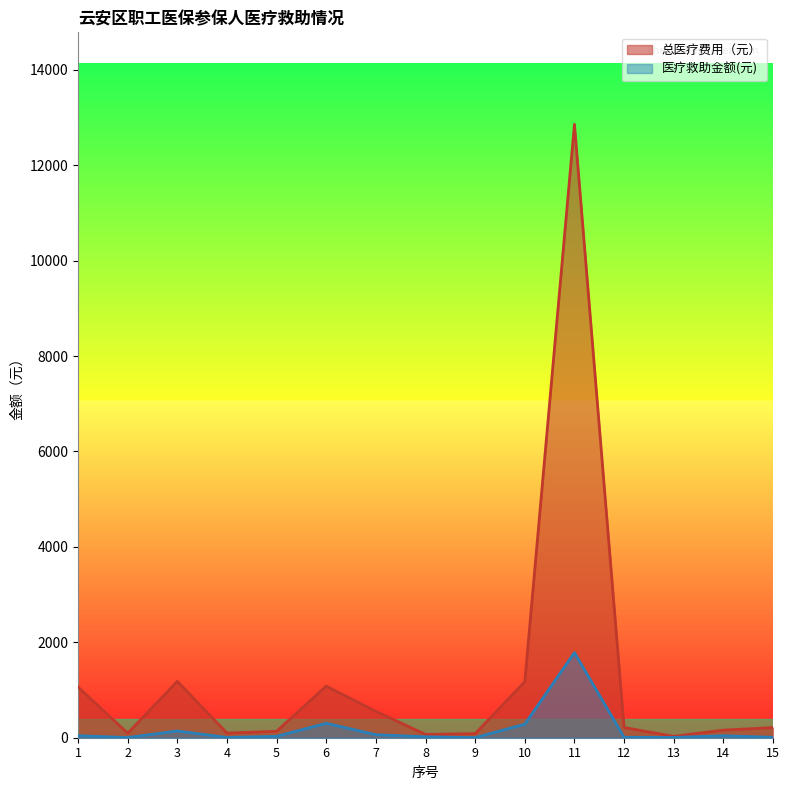

Is the value of 医疗救助金额(元) at 8 greater than the value of 总医疗费用（元） at 9?

No